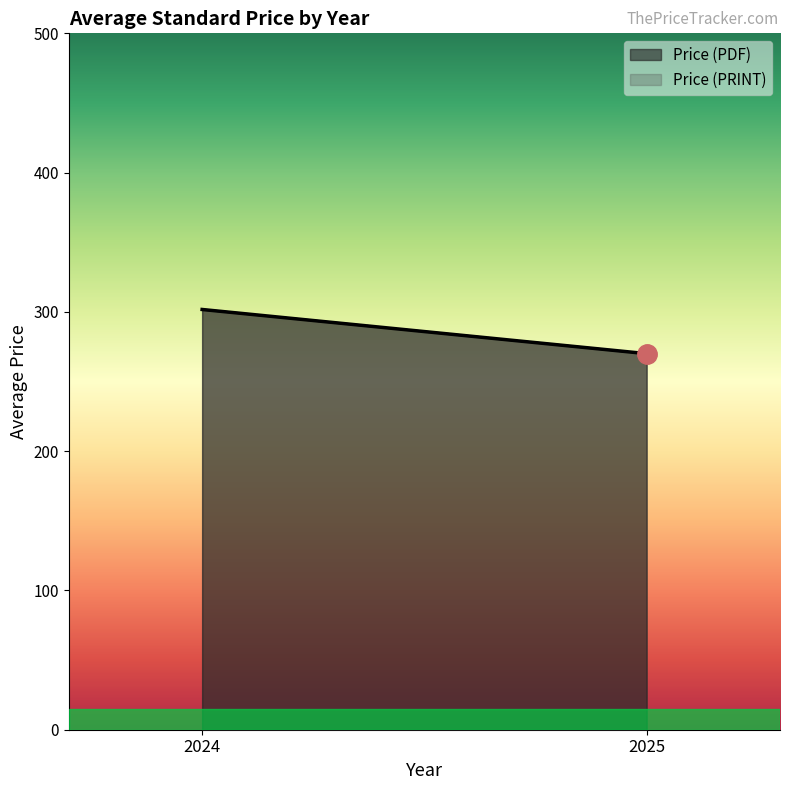

True or false: Price (PDF) has a value of 144.7 at 2025.

False